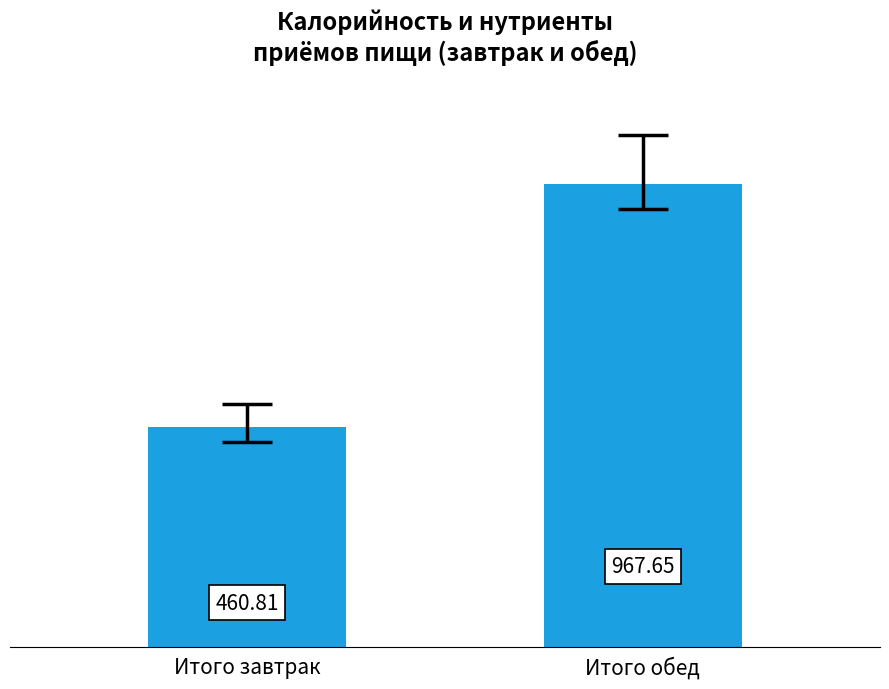

What is the difference between the values at Итого завтрак and Итого обед?

506.8